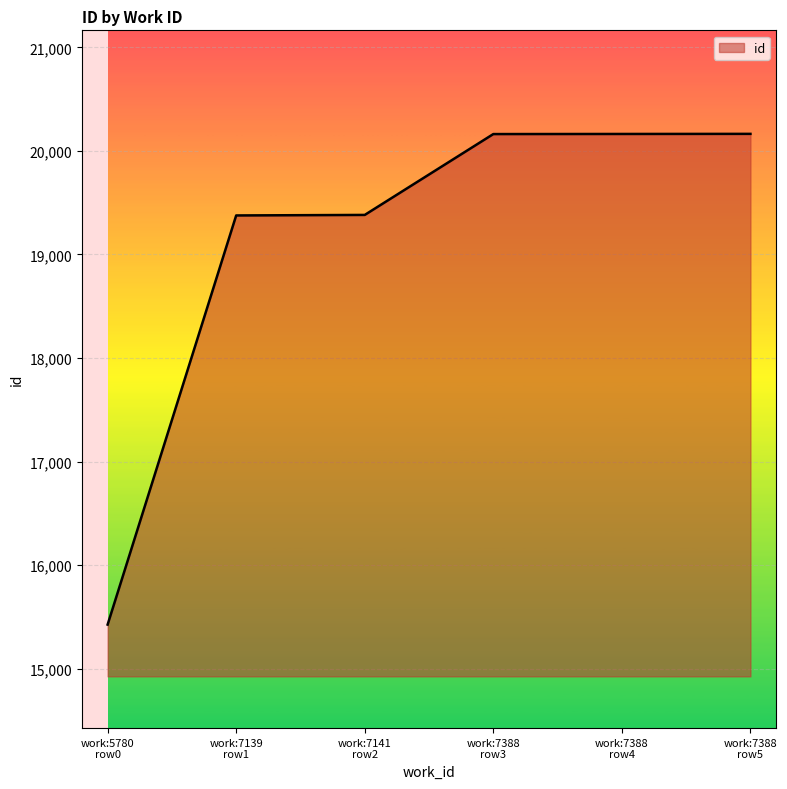

What is the sum of all values?

114676